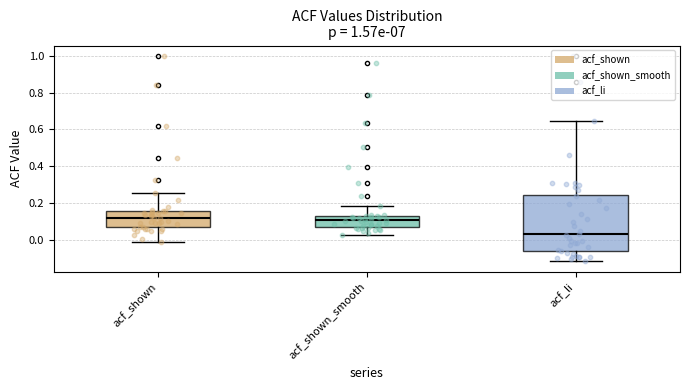

Which box's median line is the lowest?

acf_li